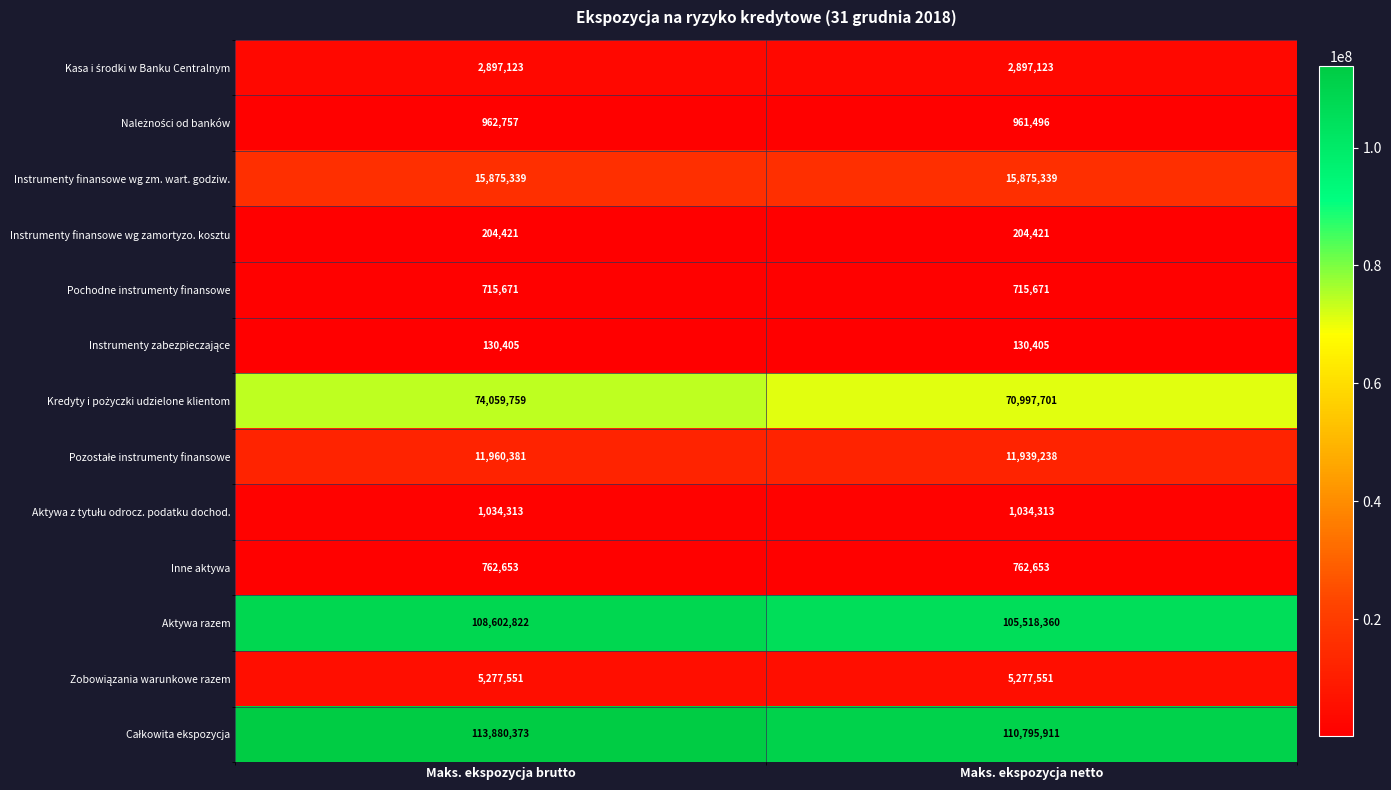

At which category is the sum across all series the highest?

Maks. ekspozycja brutto